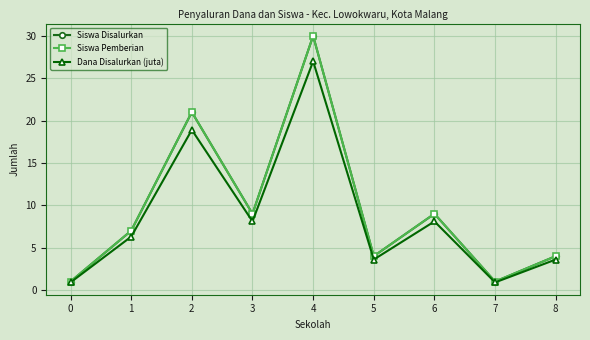

Does the chart have visible grid lines?

Yes